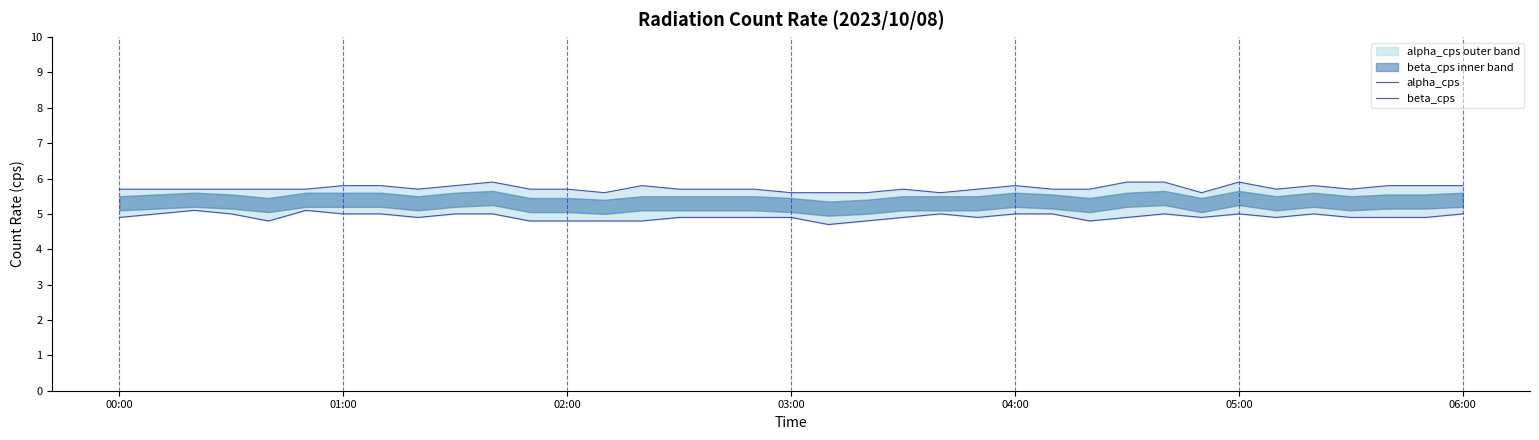

At 02:00, list the series in order from smallest to largest.

beta_cps, alpha_cps